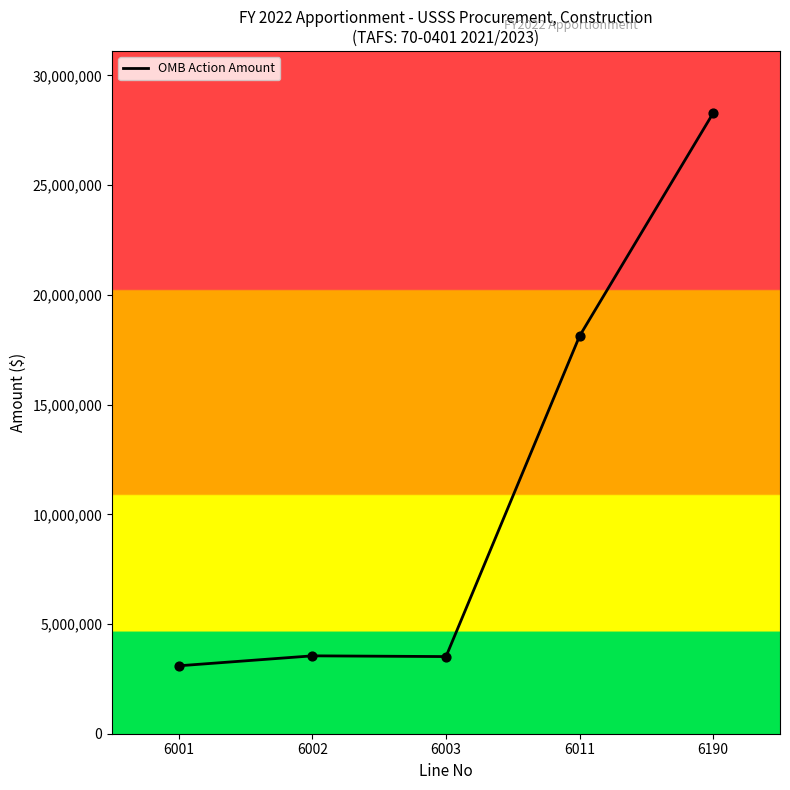

What is the change in value from 6003 to 6011?

+14611953